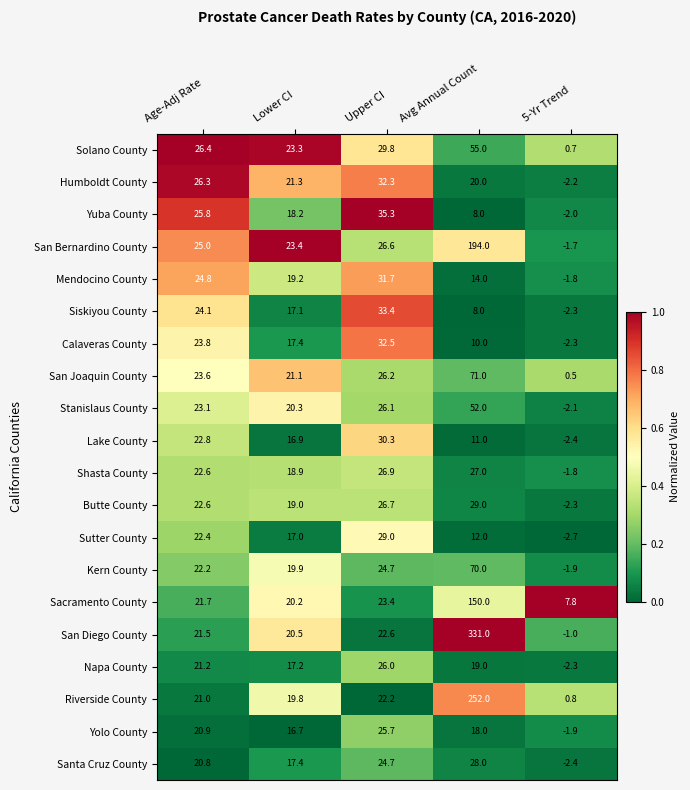

What value does the Calaveras County series have at Upper CI?

32.5